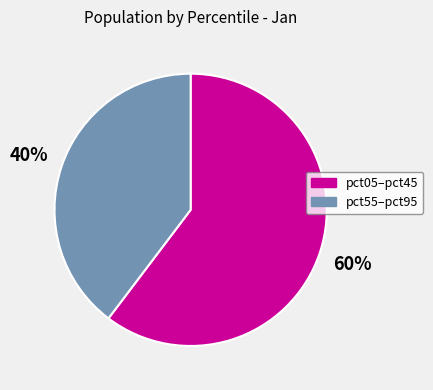

To the nearest percent, what is the average slice percentage?

50%